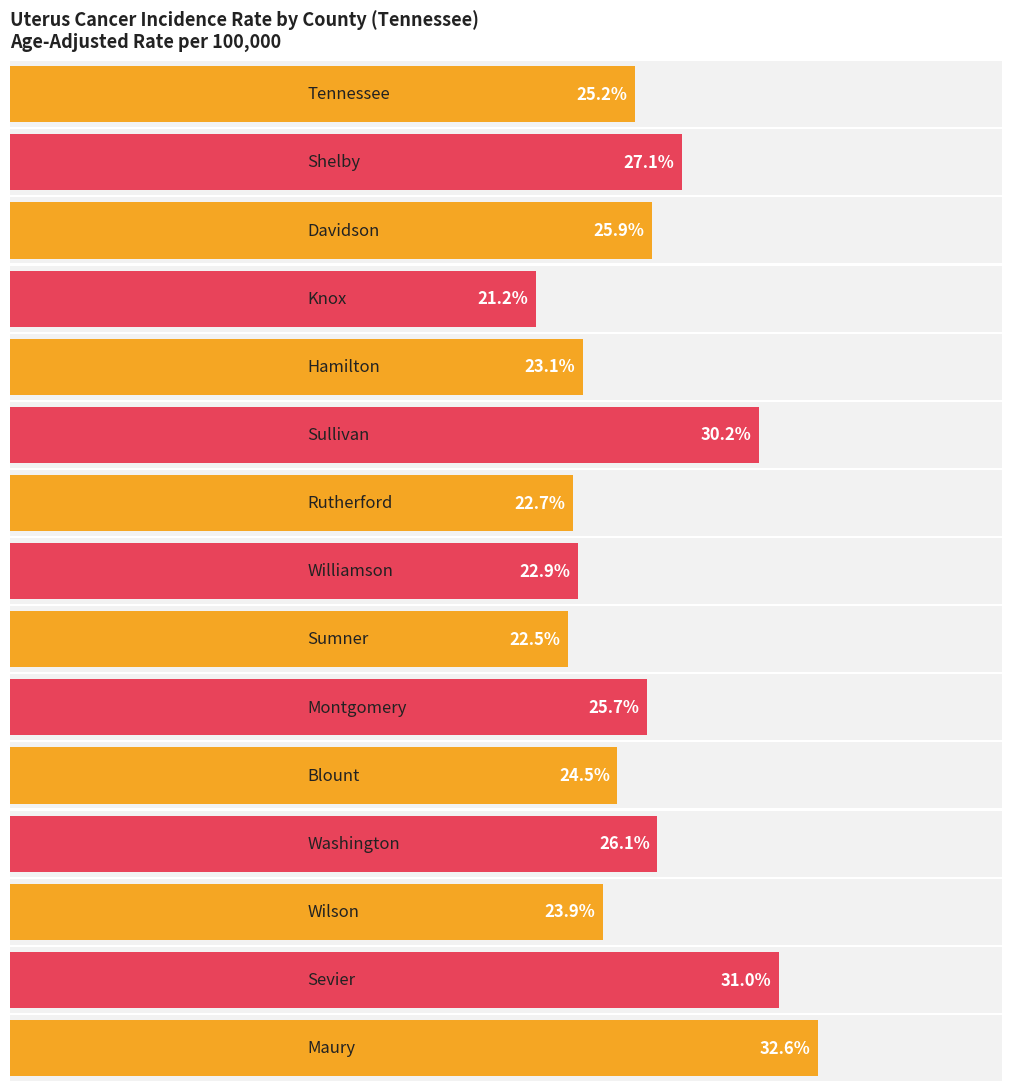

Reading left to right, transcribe all the data shown in this chart.

Tennessee=25.2	Shelby=27.1	Davidson=25.9	Knox=21.2	Hamilton=23.1	Sullivan=30.2	Rutherford=22.7	Williamson=22.9	Sumner=22.5	Montgomery=25.7	Blount=24.5	Washington=26.1	Wilson=23.9	Sevier=31.0	Maury=32.6